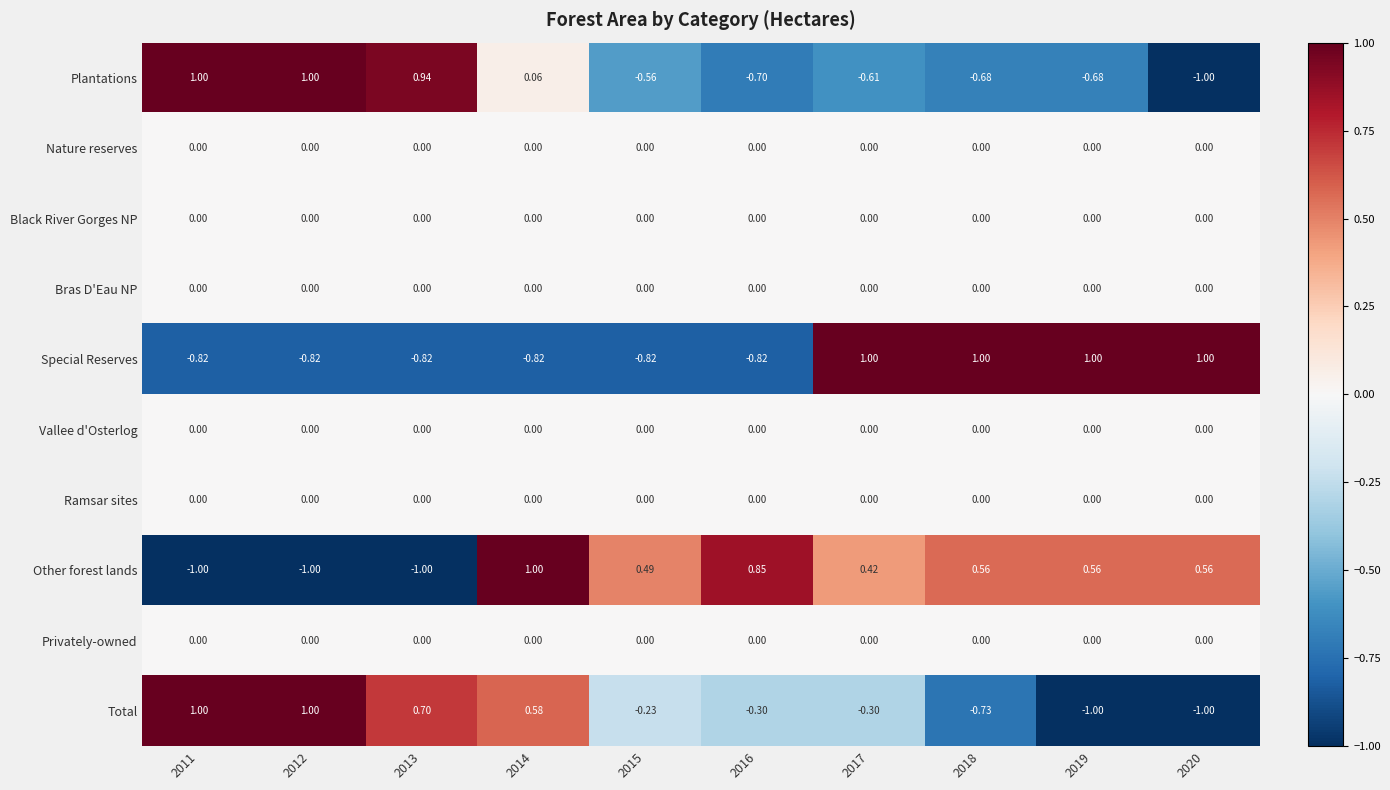

Which series changed the most between 2012 and 2016?

Other forest lands